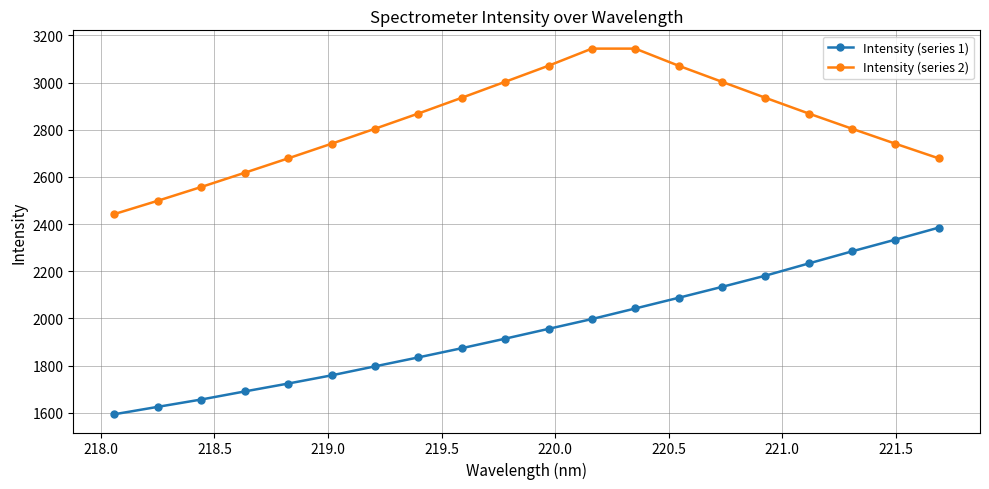

Which series has the largest range (max minus min)?

Intensity (series 1)